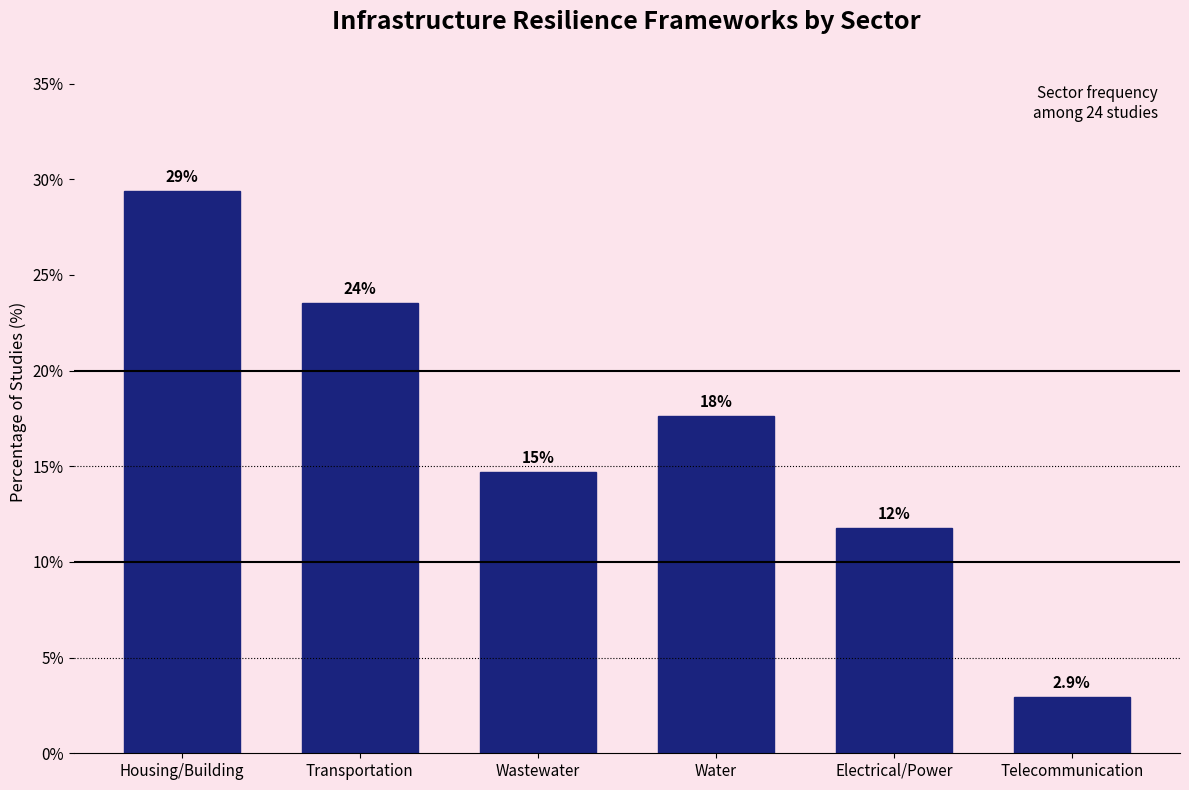

Are the bars horizontal?

No